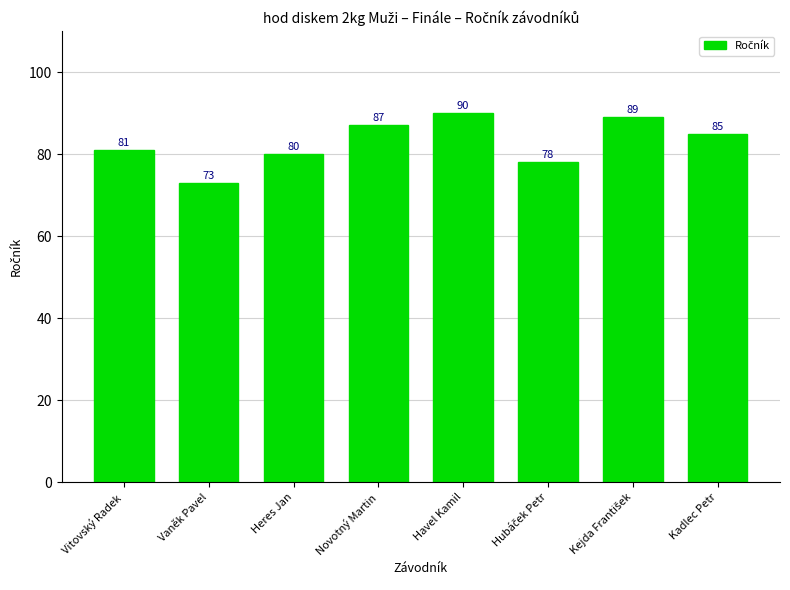

What is the difference between the second highest and minimum values?

16